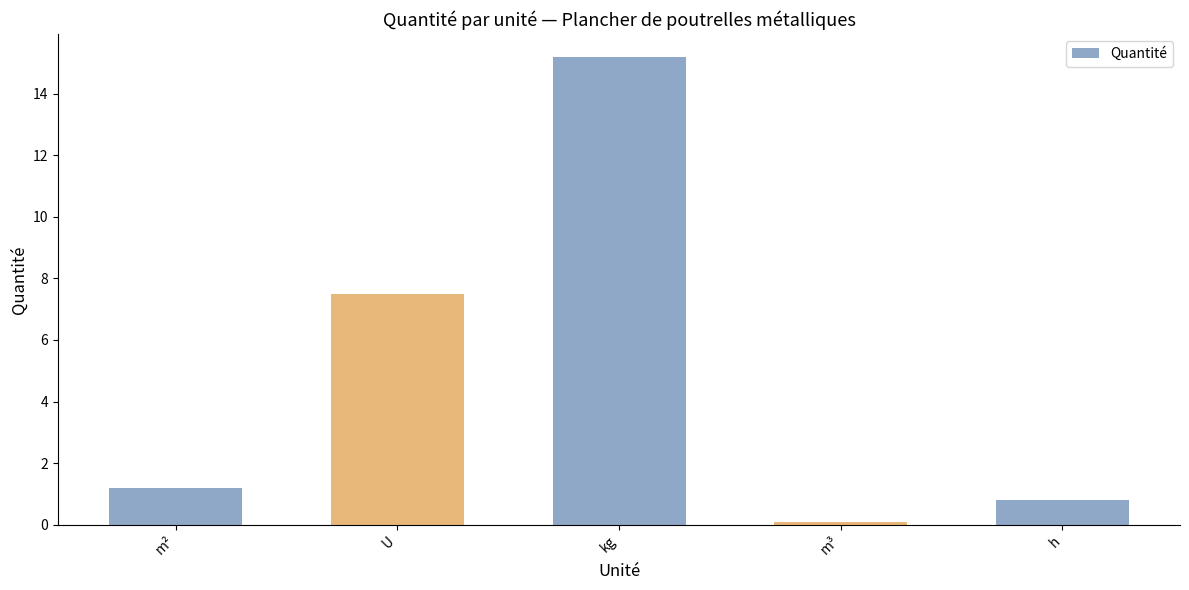

What is the difference between the values at U and m³?

7.4